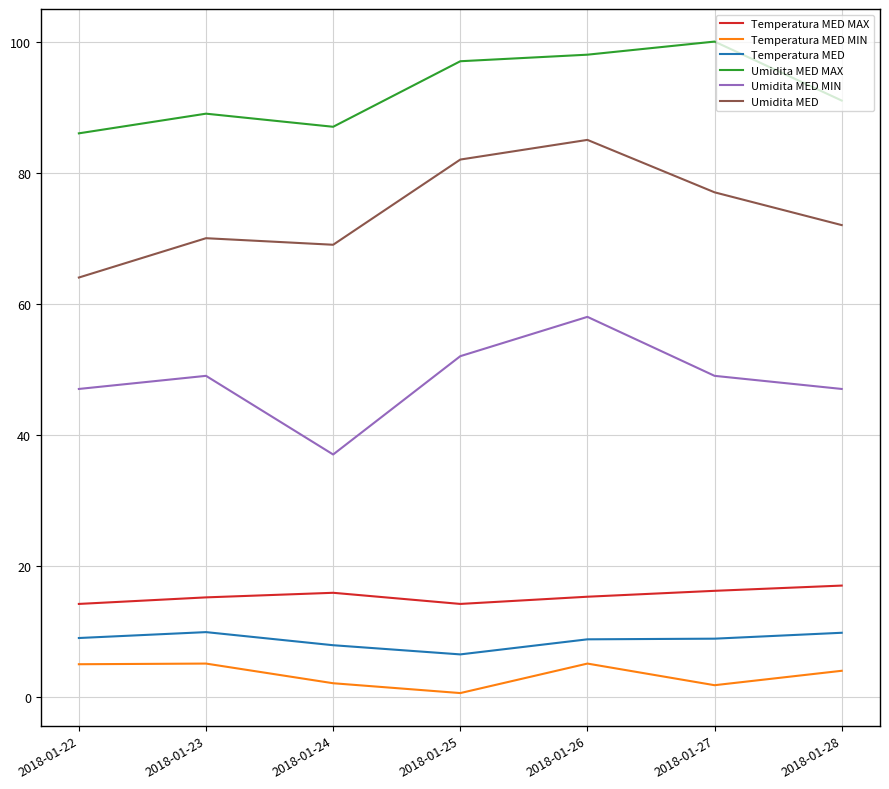

True or false: Umidita MED MIN and Umidita MED cross at least once.

False